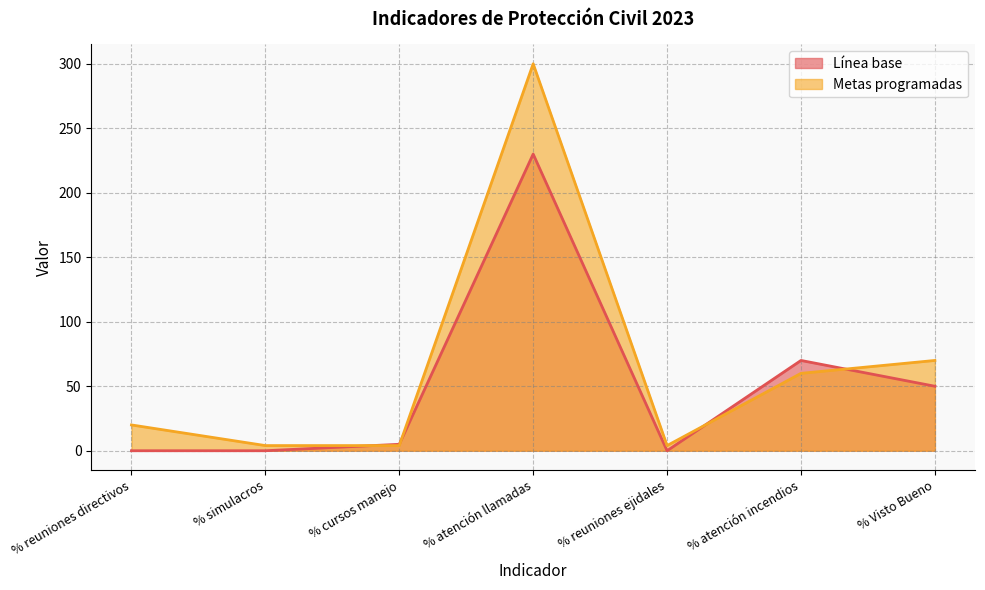

What is the total value across all series at % Visto Bueno?

120